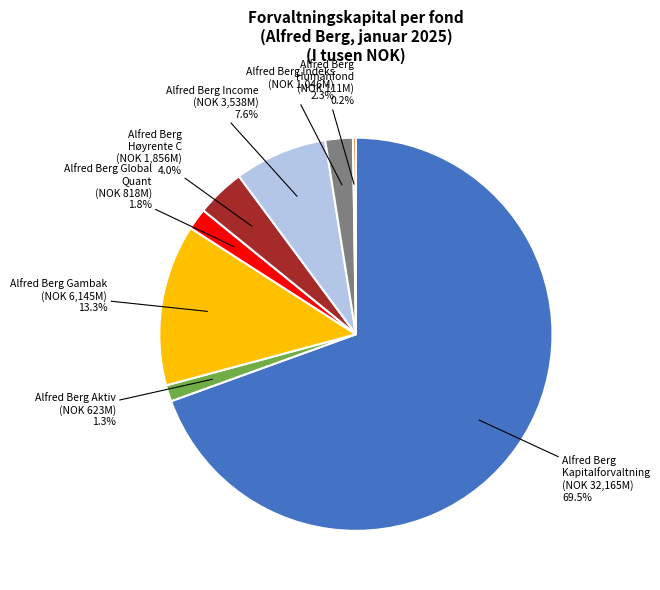

Does any single category account for the majority?

Yes